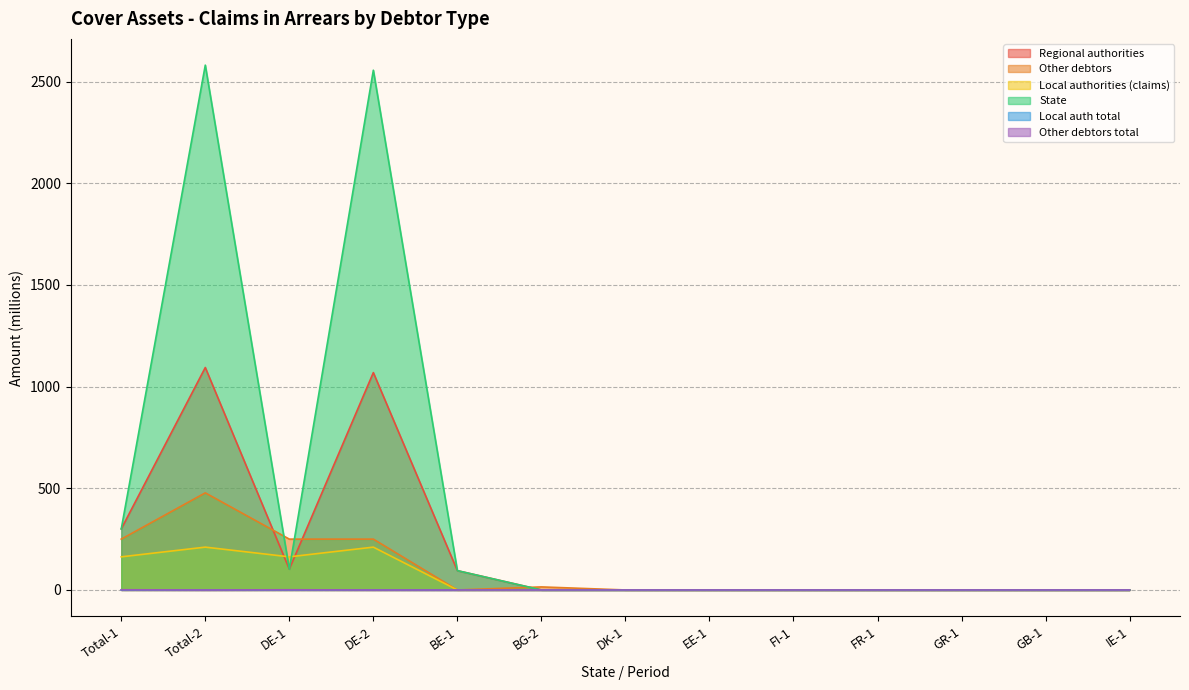

What is the difference between the highest and lowest values at Total-2?

2580.9